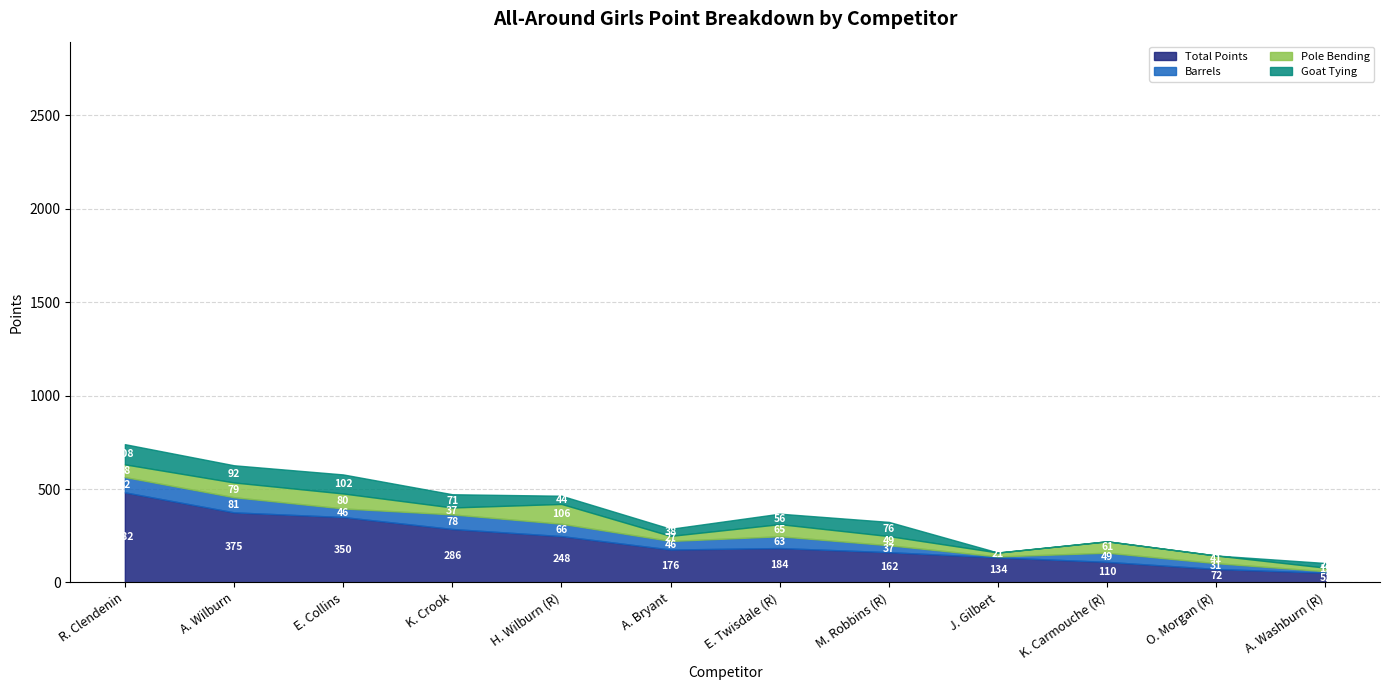

Where does the Total Points series first go above 184?

R. Clendenin